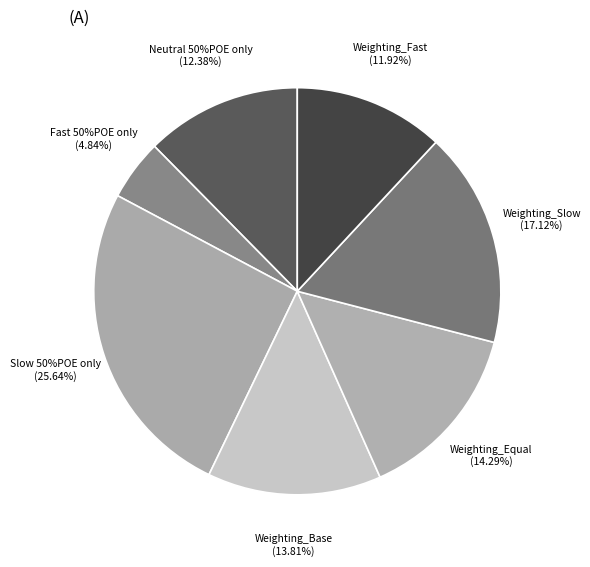

How many slices are in this pie chart?

7